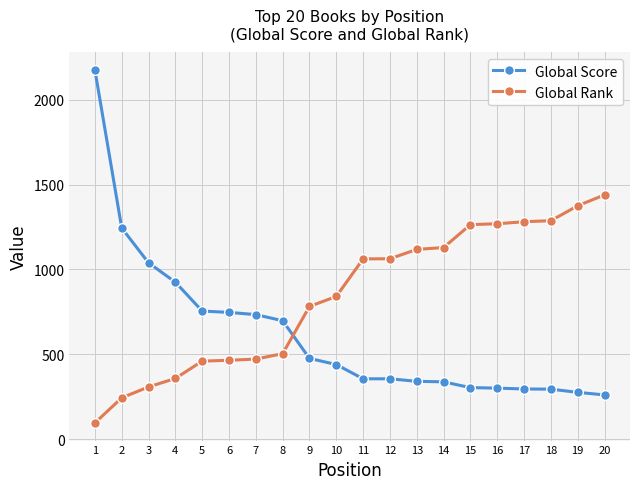

The value of Global Score at 3 is 1039. True or false?

True